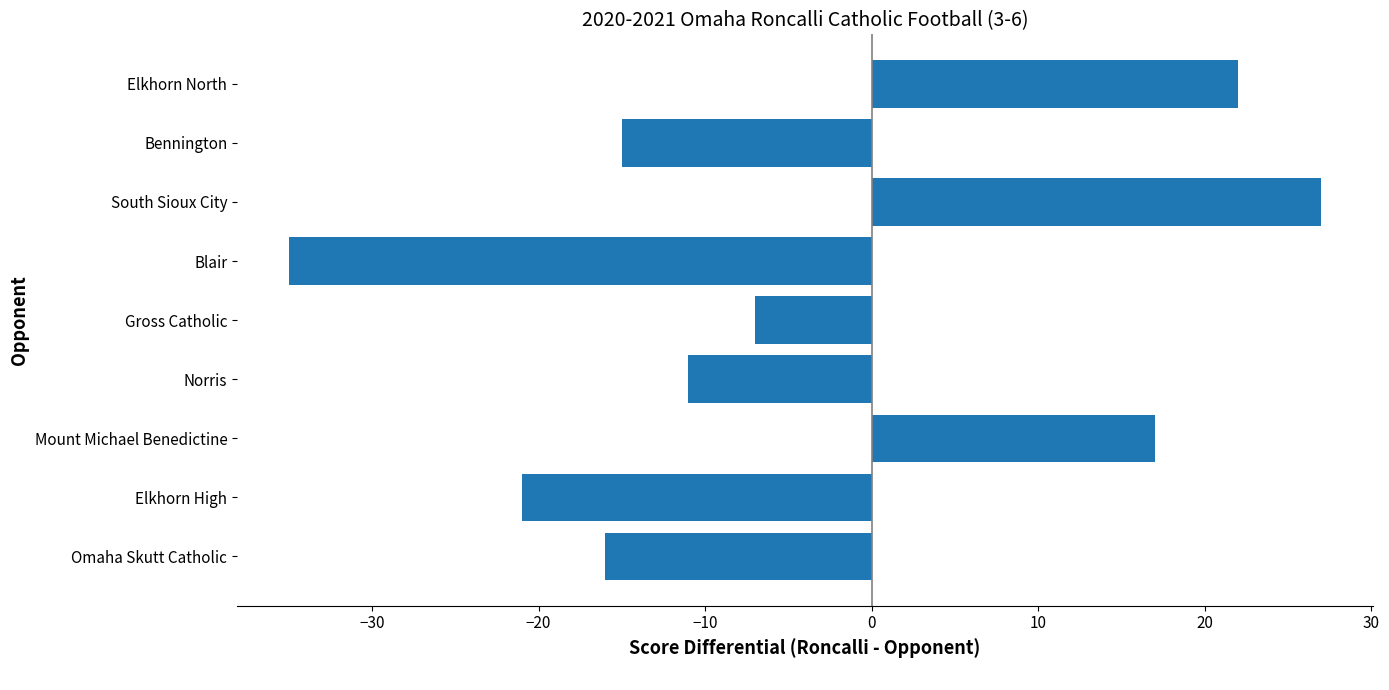

The value at Elkhorn High is -5. True or false?

False